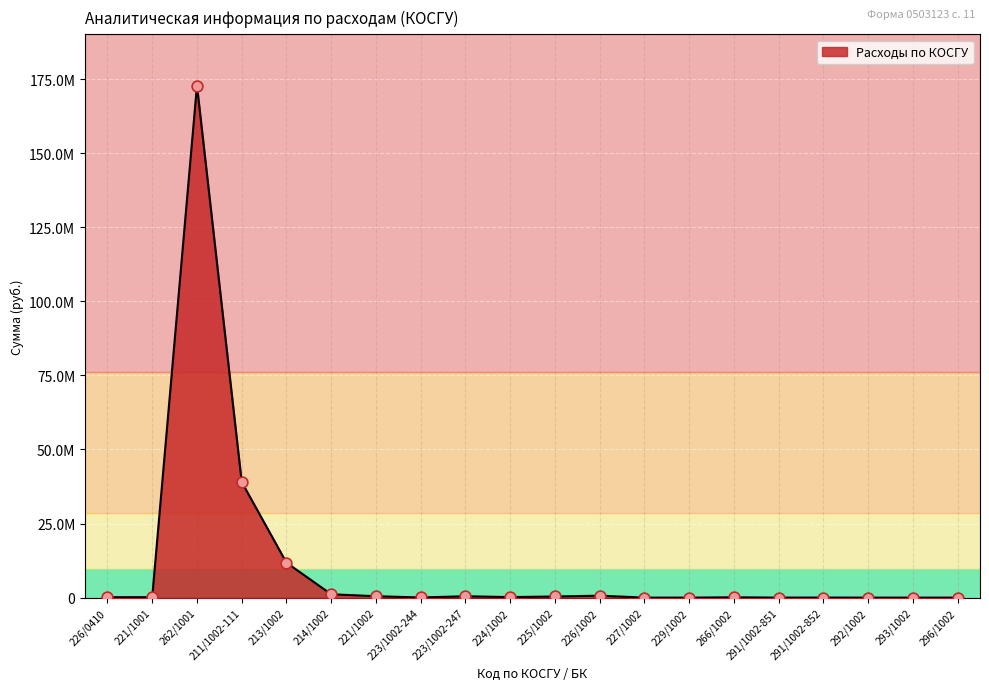

Between 291/1002-851 and 296/1002, which is larger?

291/1002-851